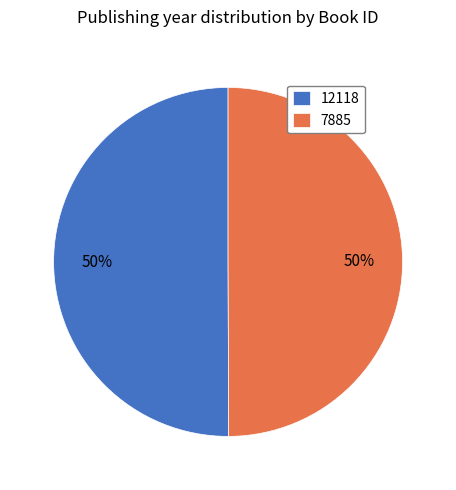

To the nearest percent, what portion does 7885 represent?

50%